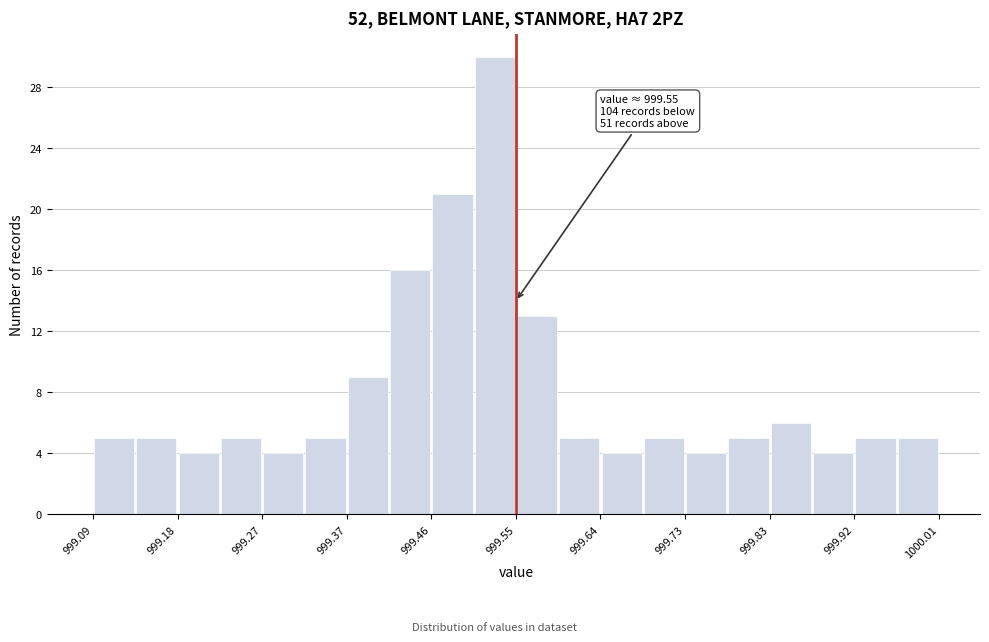

Which range on the x-axis has the tallest bar?

999.504 to 999.550